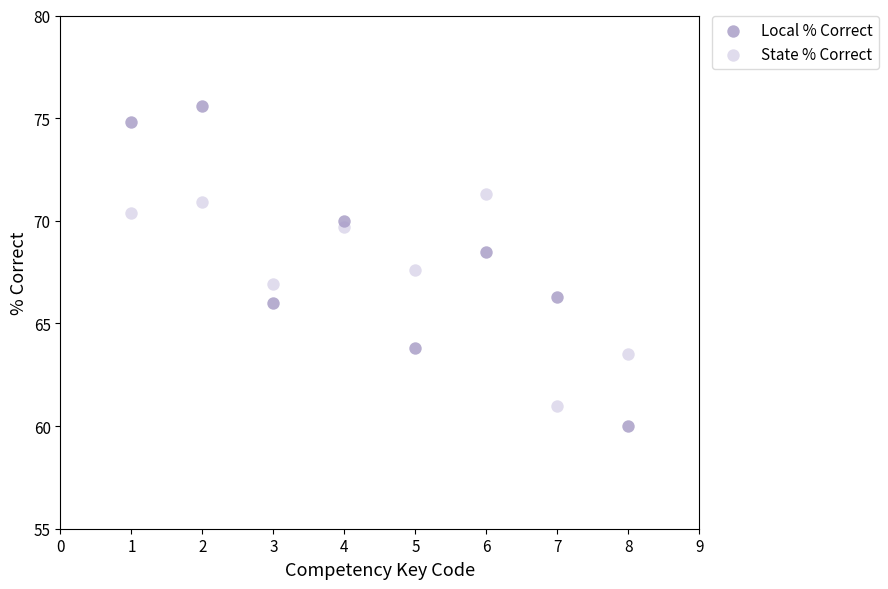

What are all the series names shown in the legend?

Local % Correct, State % Correct